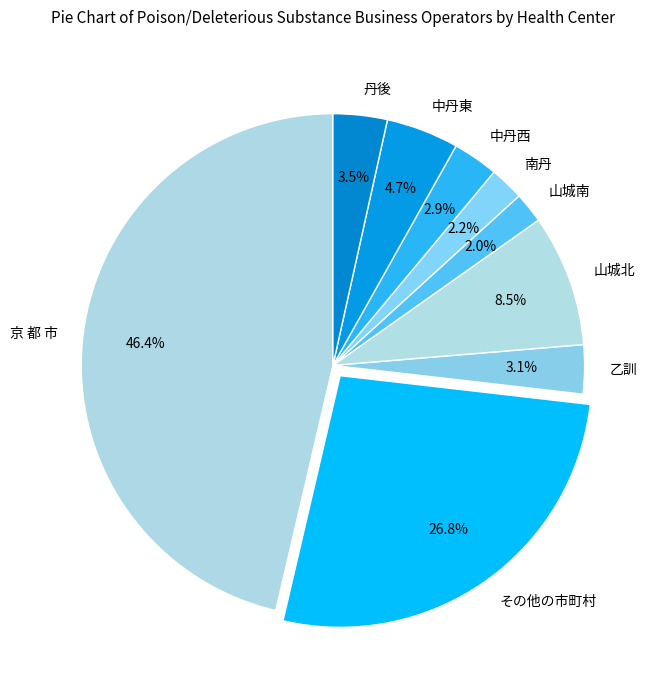

What percentage is NOT represented by 丹後?

96.5%